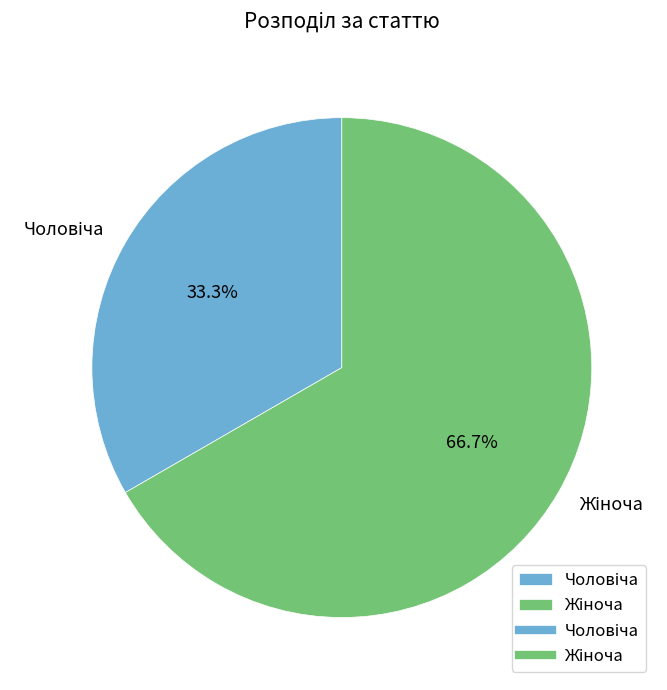

Is there any slice that represents more than half of the pie?

Yes